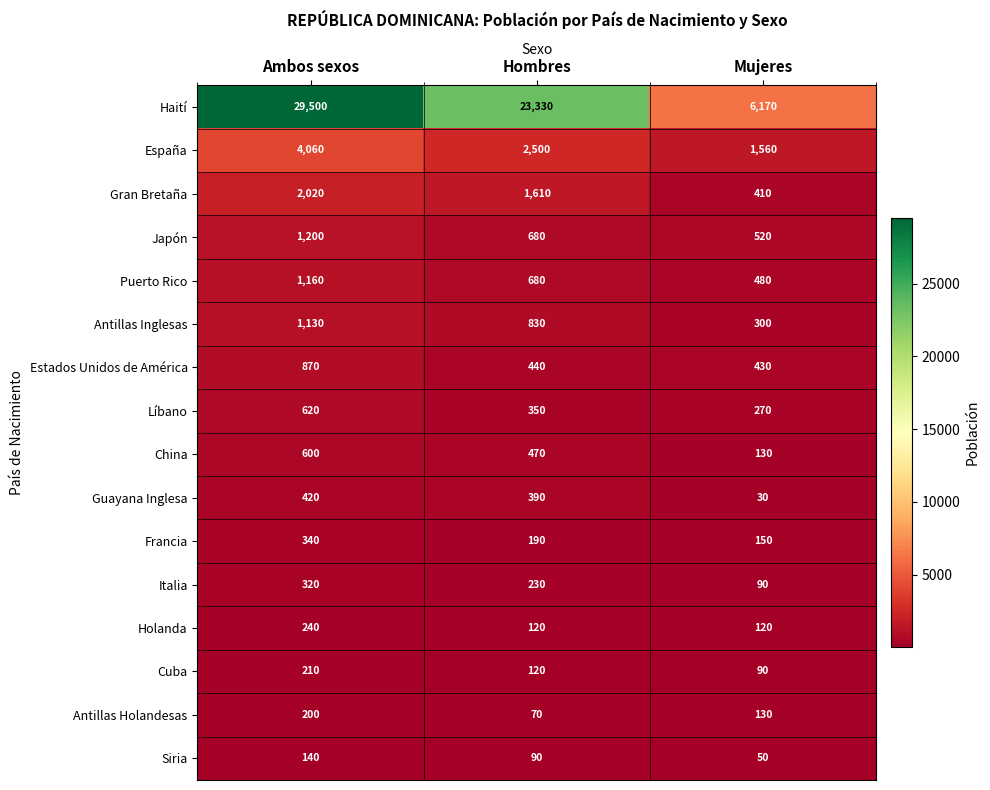

Rank the categories by Siria value from lowest to highest.

Mujeres, Hombres, Ambos sexos